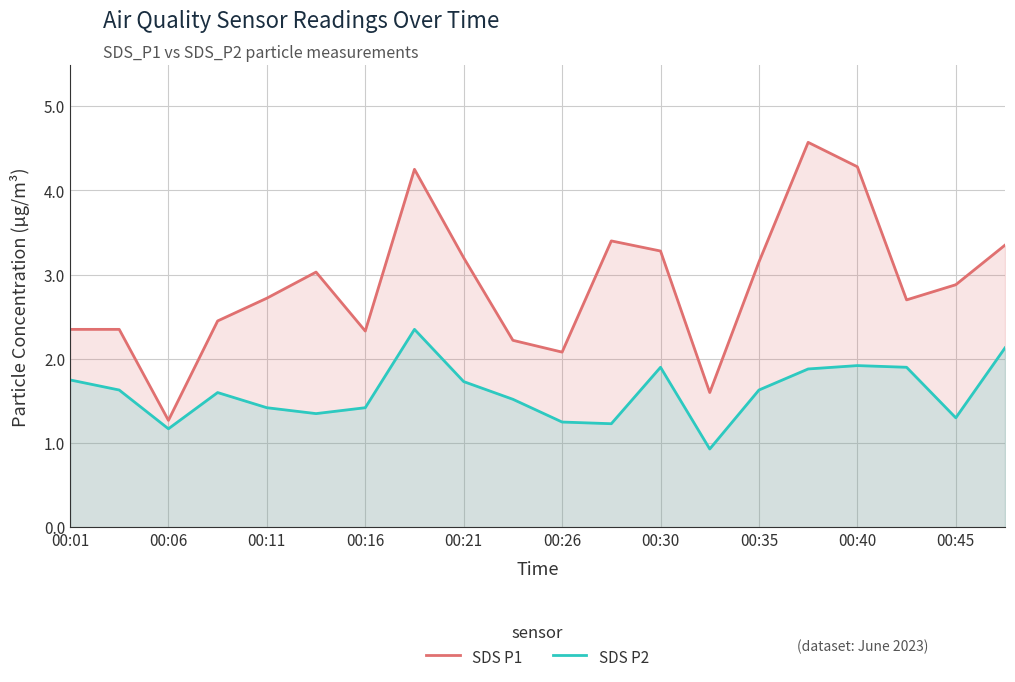

At 15, list the series in order from smallest to largest.

SDS P2, SDS P1